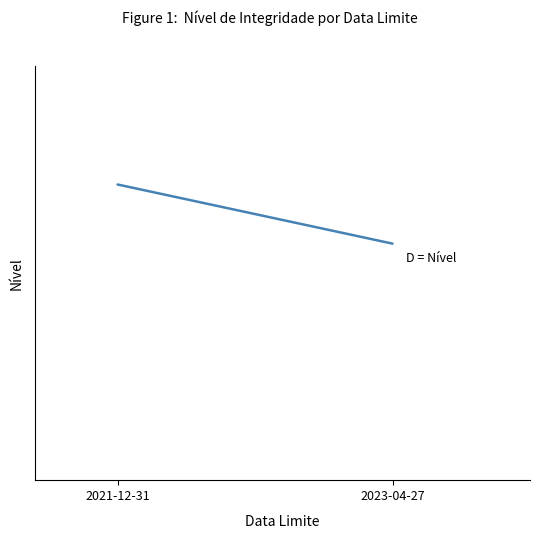

What is the difference between the maximum and minimum values?

1